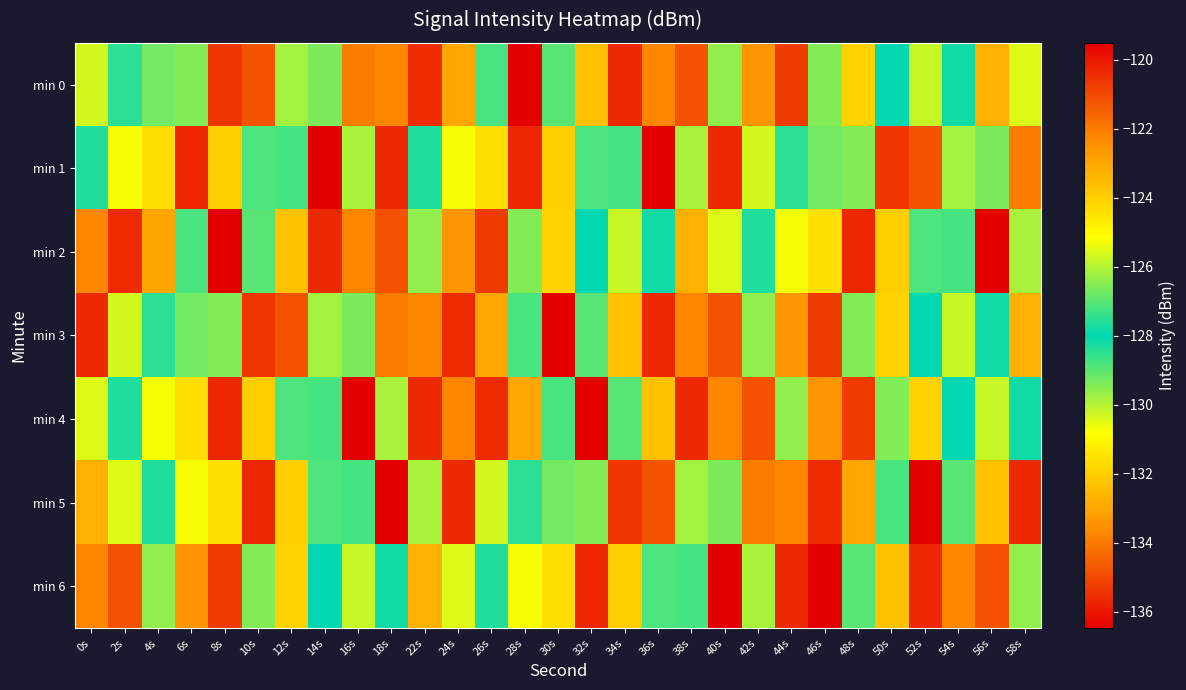

Reading left to right, extract all data points from this chart.

min 0: 0s=-125.7	2s=-127.5	4s=-126.7	6s=-129.4	8s=-120.6	10s=-121.2	12s=-126.2	14s=-129.4	16s=-133.9	18s=-122.2	22s=-120.4	24s=-123.0	26s=-127.2	28s=-136.5	30s=-129.0	32s=-123.7	34s=-120.4	36s=-122.2	38s=-134.8	40s=-126.4	42s=-122.6	44s=-120.7	46s=-126.6	48s=-124.1	50s=-128.0	52s=-125.8	54s=-128.2	56s=-132.7	58s=-125.6
min 1: 0s=-128.3	2s=-125.3	4s=-124.4	6s=-120.3	8s=-124.0	10s=-127.1	12s=-127.2	14s=-119.5	16s=-126.1	18s=-120.4	22s=-128.3	24s=-125.3	26s=-124.4	28s=-120.3	30s=-124.0	32s=-127.1	34s=-127.2	36s=-119.5	38s=-126.1	40s=-120.4	42s=-125.7	44s=-127.5	46s=-126.7	48s=-129.4	50s=-120.6	52s=-121.2	54s=-126.2	56s=-129.4	58s=-133.9
min 2: 0s=-122.2	2s=-120.4	4s=-123.0	6s=-127.2	8s=-136.5	10s=-129.0	12s=-123.7	14s=-120.4	16s=-122.2	18s=-134.8	22s=-126.4	24s=-122.6	26s=-120.7	28s=-126.6	30s=-124.1	32s=-128.0	34s=-125.8	36s=-128.2	38s=-132.7	40s=-125.6	42s=-128.3	44s=-125.3	46s=-124.4	48s=-120.3	50s=-124.0	52s=-127.1	54s=-127.2	56s=-119.5	58s=-126.1
min 3: 0s=-120.4	2s=-125.7	4s=-127.5	6s=-126.7	8s=-129.4	10s=-120.6	12s=-121.2	14s=-126.2	16s=-129.4	18s=-133.9	22s=-122.2	24s=-120.4	26s=-123.0	28s=-127.2	30s=-136.5	32s=-129.0	34s=-123.7	36s=-120.4	38s=-122.2	40s=-134.8	42s=-126.4	44s=-122.6	46s=-120.7	48s=-126.6	50s=-124.1	52s=-128.0	54s=-125.8	56s=-128.2	58s=-132.7
min 4: 0s=-125.6	2s=-128.3	4s=-125.3	6s=-124.4	8s=-120.3	10s=-124.0	12s=-127.1	14s=-127.2	16s=-119.5	18s=-126.1	22s=-120.4	24s=-122.2	26s=-120.4	28s=-123.0	30s=-127.2	32s=-136.5	34s=-129.0	36s=-123.7	38s=-120.4	40s=-122.2	42s=-134.8	44s=-126.4	46s=-122.6	48s=-120.7	50s=-126.6	52s=-124.1	54s=-128.0	56s=-125.8	58s=-128.2
min 5: 0s=-132.7	2s=-125.6	4s=-128.3	6s=-125.3	8s=-124.4	10s=-120.3	12s=-124.0	14s=-127.1	16s=-127.2	18s=-119.5	22s=-126.1	24s=-120.4	26s=-125.7	28s=-127.5	30s=-126.7	32s=-129.4	34s=-120.6	36s=-121.2	38s=-126.2	40s=-129.4	42s=-133.9	44s=-122.2	46s=-120.4	48s=-123.0	50s=-127.2	52s=-136.5	54s=-129.0	56s=-123.7	58s=-120.4
min 6: 0s=-122.2	2s=-134.8	4s=-126.4	6s=-122.6	8s=-120.7	10s=-126.6	12s=-124.1	14s=-128.0	16s=-125.8	18s=-128.2	22s=-132.7	24s=-125.6	26s=-128.3	28s=-125.3	30s=-124.4	32s=-120.3	34s=-124.0	36s=-127.1	38s=-127.2	40s=-119.5	42s=-126.1	44s=-120.4	46s=-136.5	48s=-129.0	50s=-123.7	52s=-120.4	54s=-122.2	56s=-134.8	58s=-126.4